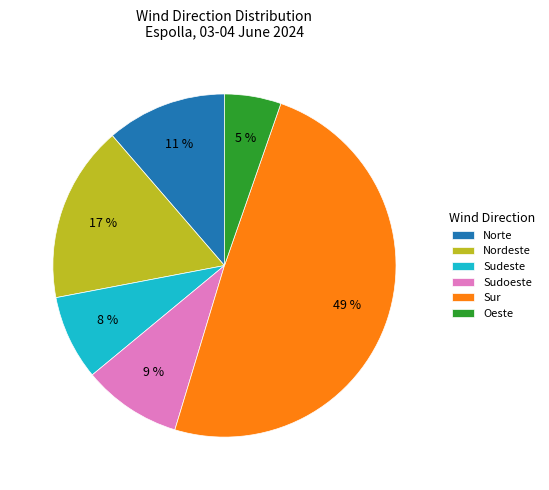

Is it true that Sur is 60% of the pie?

False